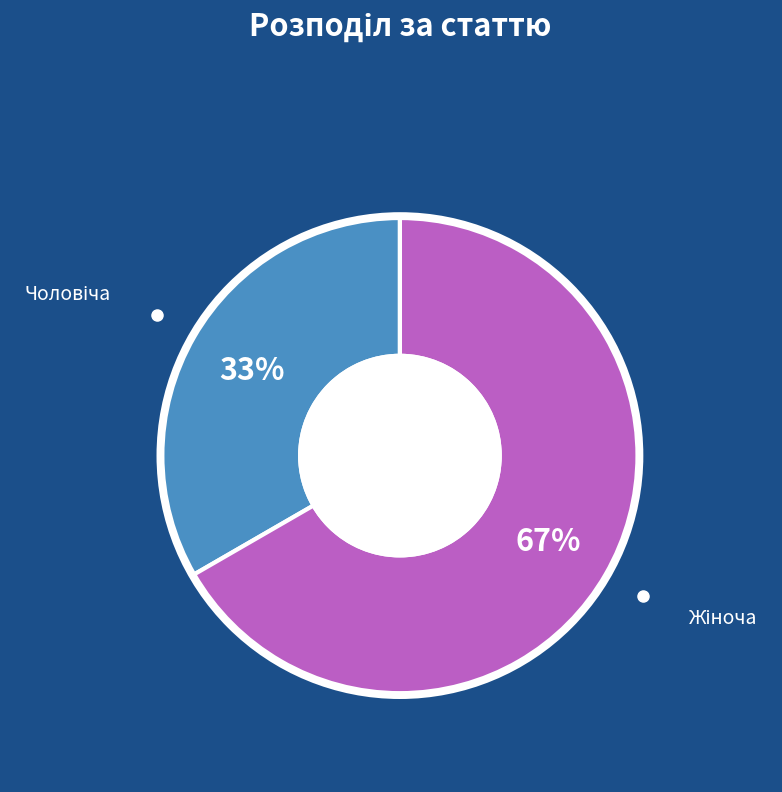

Is there any slice that represents more than half of the pie?

Yes